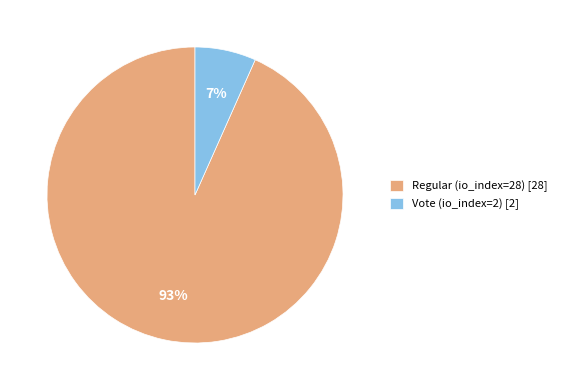

What is the majority slice?

Regular (io_index=28)